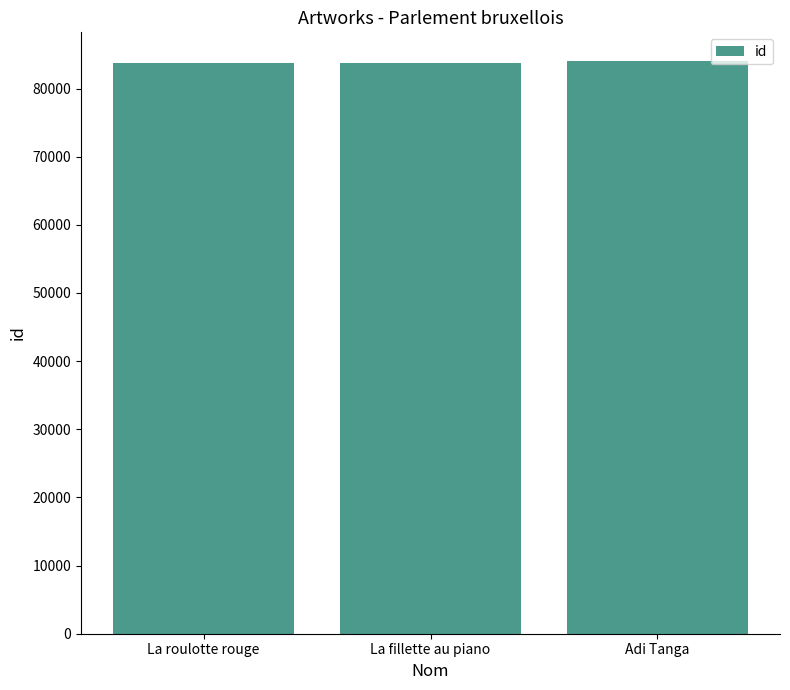

What is the label of the 1st bar from the left?

La roulotte rouge